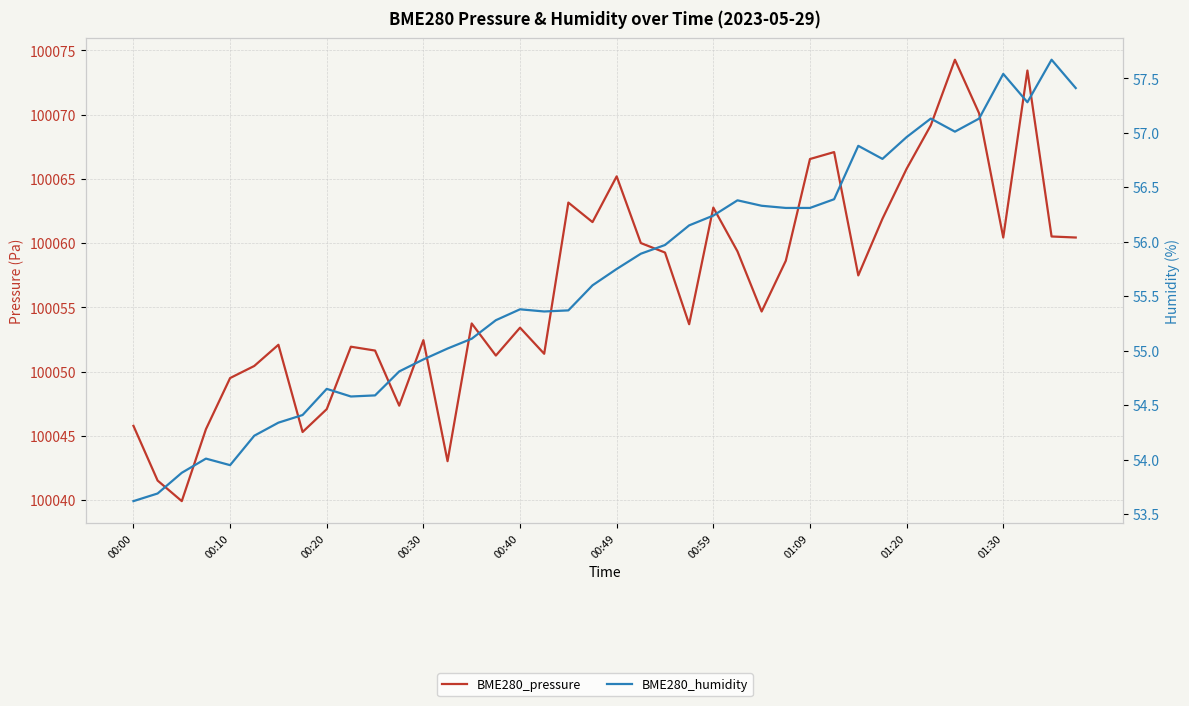

In BME280_pressure, how many points are lower than both neighbors (excluding endpoints)?

11